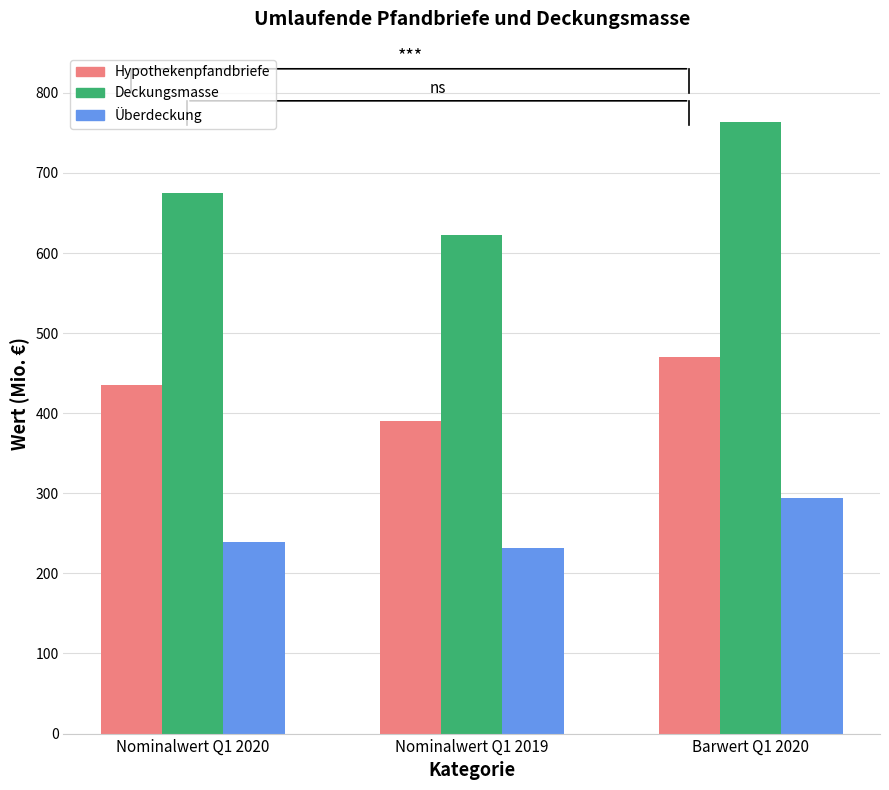

The Deckungsmasse series shows 622.0 at Nominalwert Q1 2019. True or false?

True